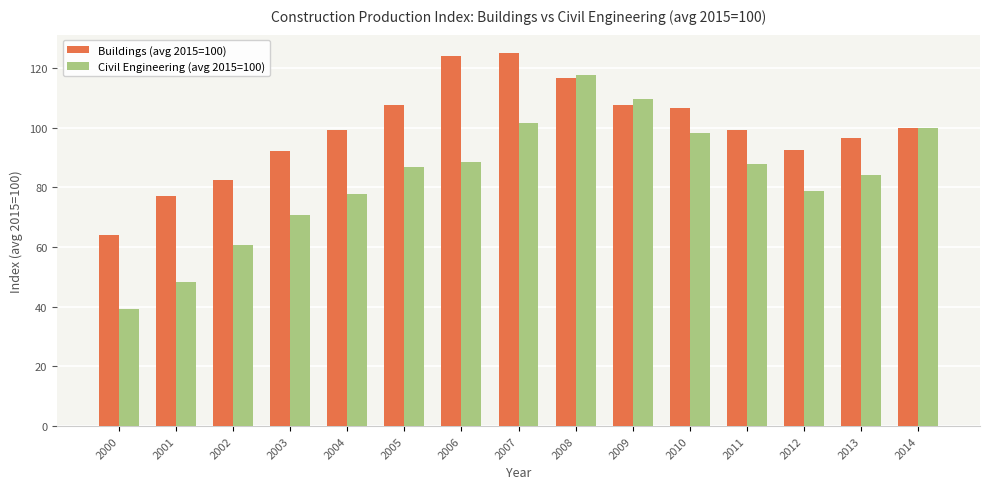

List the series in order of their overall mean, lowest first.

Civil Engineering (avg 2015=100), Buildings (avg 2015=100)